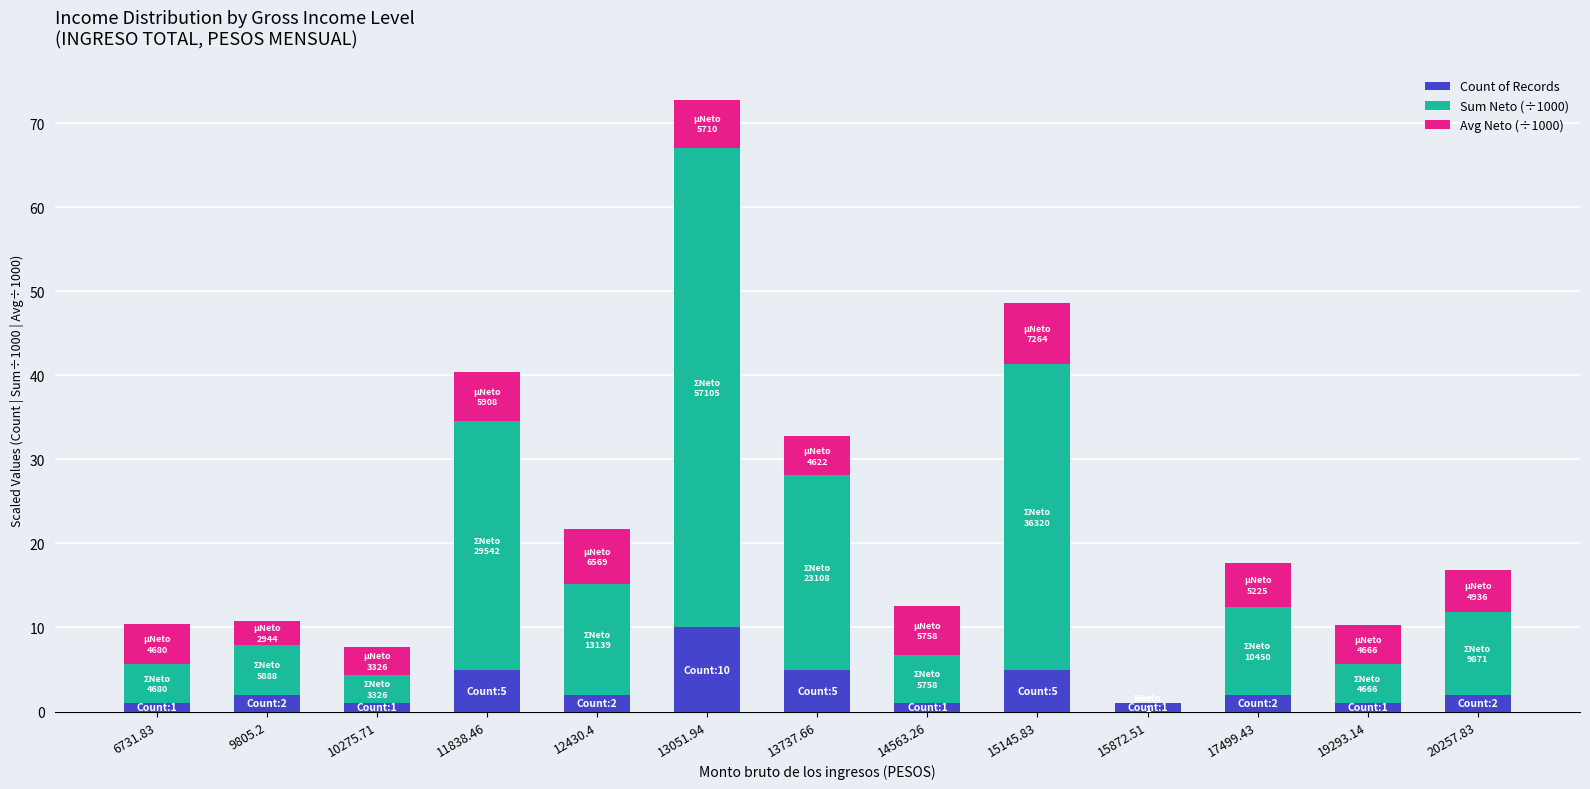

The Count of Records series shows 1.0 at 10275.71. True or false?

True